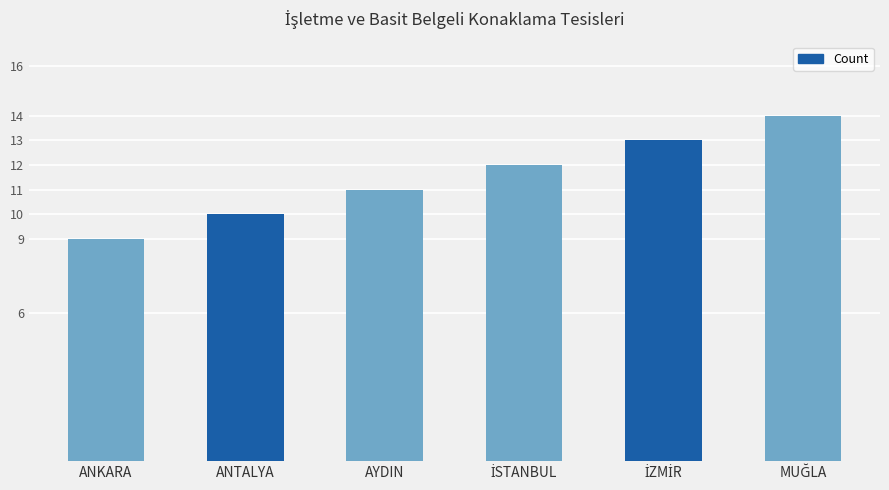

Reading left to right, list all the values displayed in this chart.

9	10	11	12	13	14